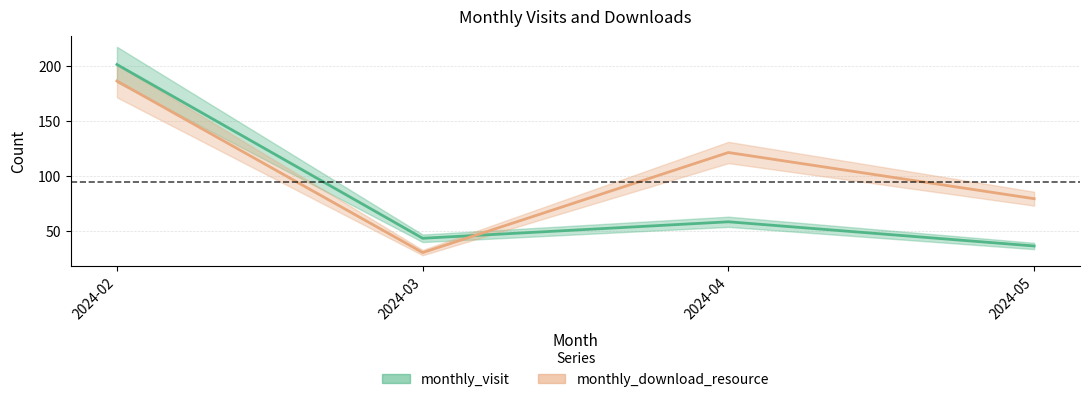

Between which two adjacent categories do monthly_visit and monthly_download_resource first intersect?

2024-03 and 2024-04